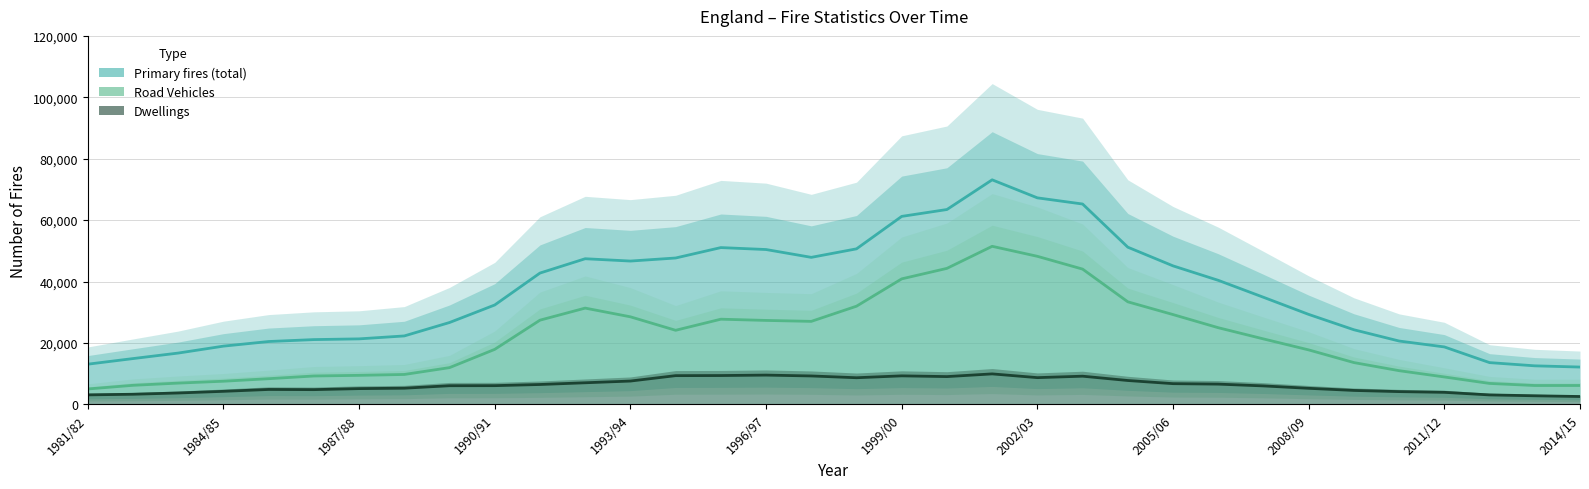

What is the sum of all Dwellings values?

213527.6